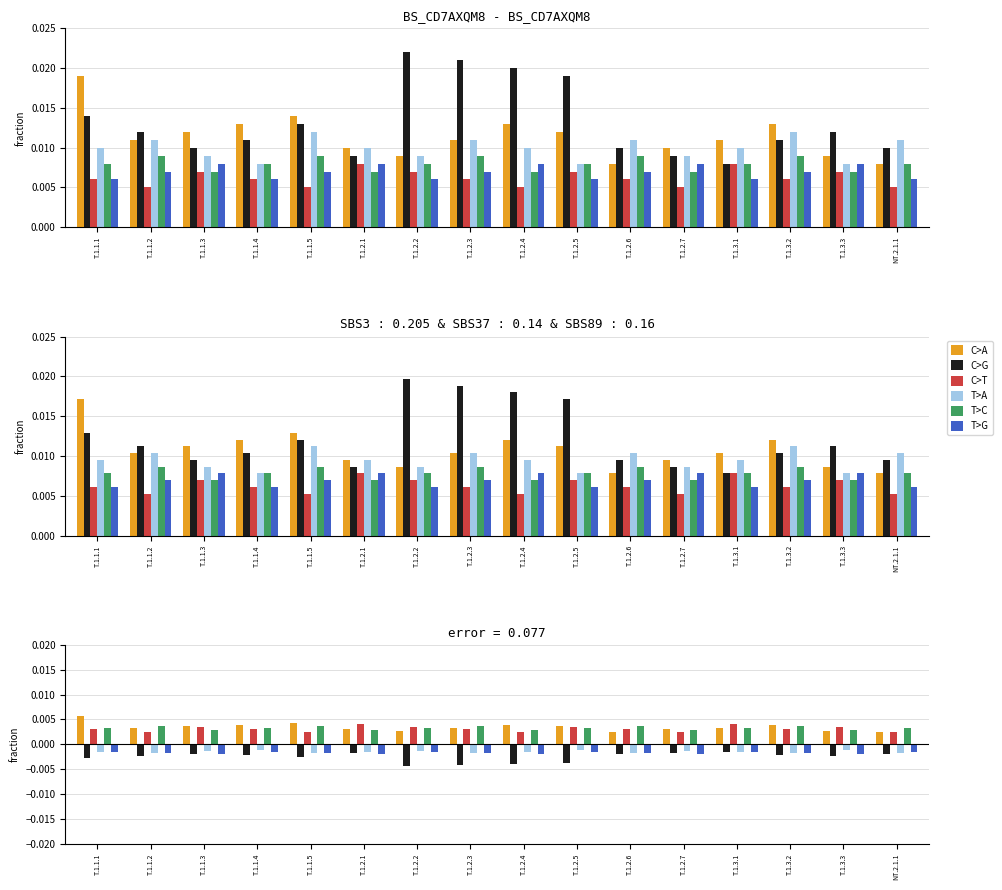

Count the number of categories in the chart.

16